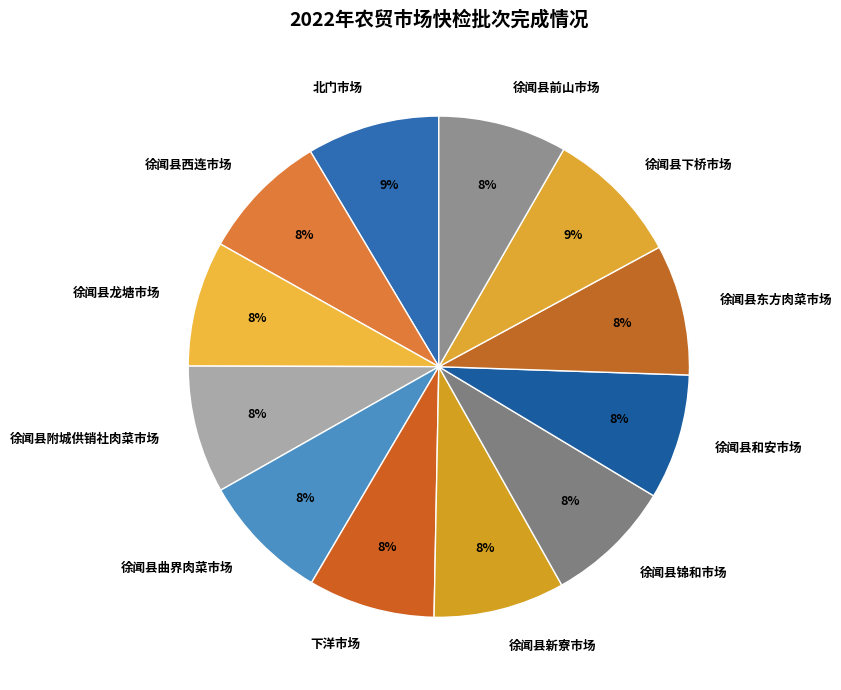

Approximately how many times larger is the value at 徐闻县和安市场 compared to 徐闻县东方肉菜市场?

1.0